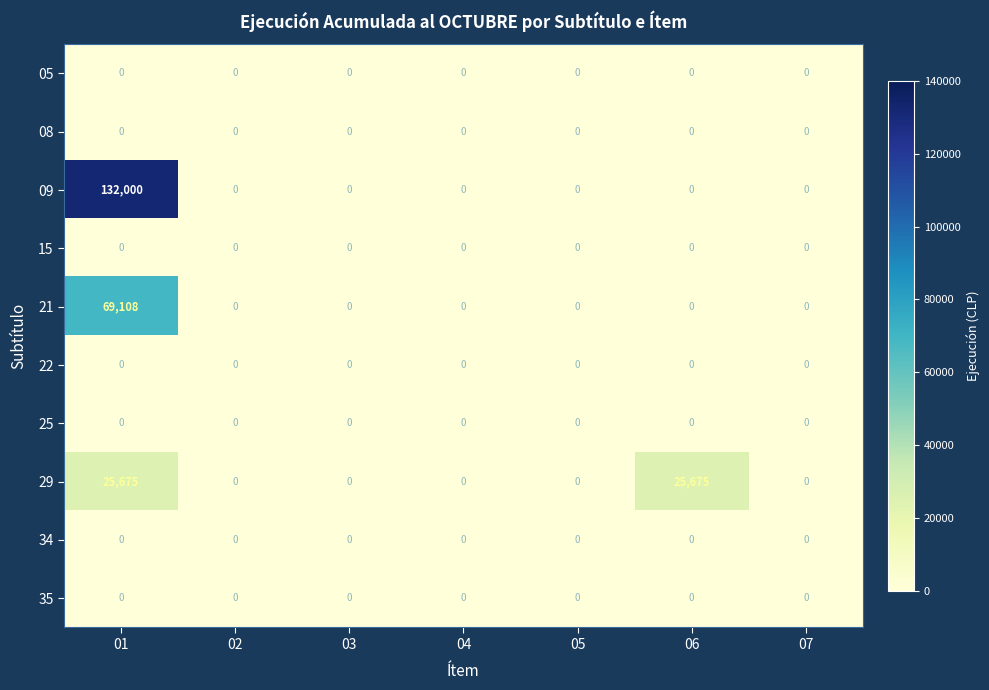

Which series has the largest total across all categories?

09